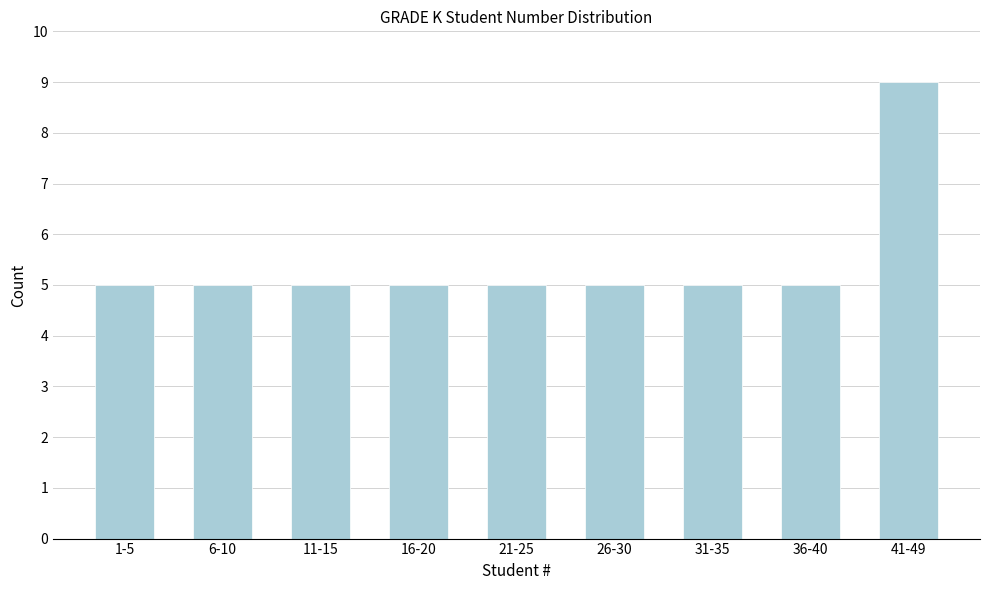

Reading right to left, transcribe all the data shown in this chart.

9	5	5	5	5	5	5	5	5